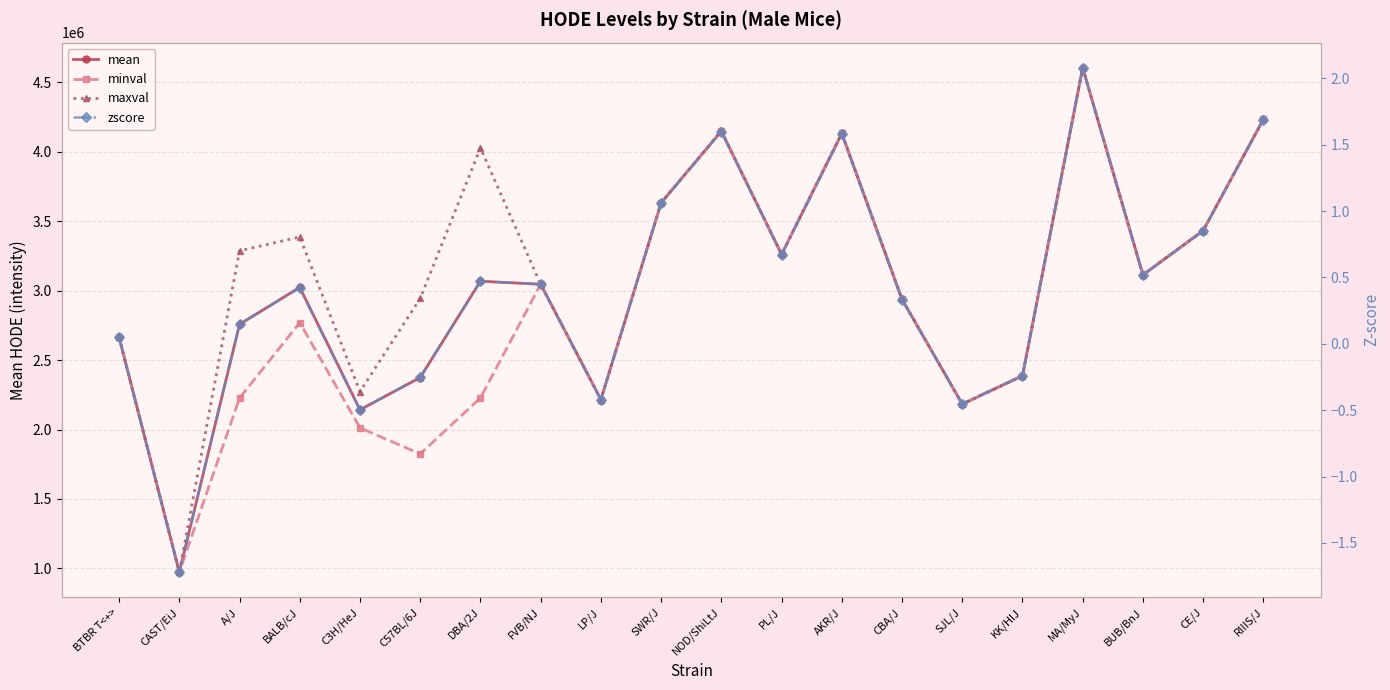

Where does the zscore series first go above 0?

BTBR T<+>